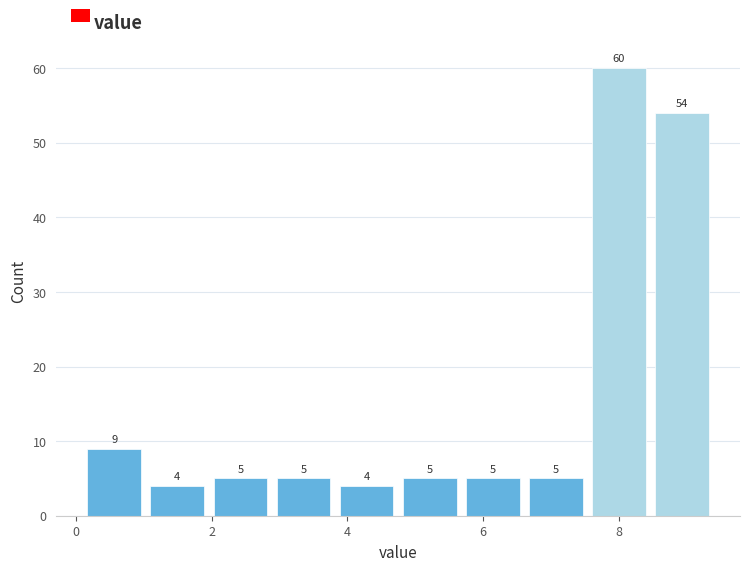

Reading left to right, list every bar in this chart as the range it spans on the x-axis followed by its height. The bar edges are not printed on the chart, so give them approximately, as read against the axis.

0.2 to 1.0: 9
1.0 to 2.0: 4
2.0 to 2.8: 5
2.8 to 3.8: 5
3.8 to 4.8: 4
4.8 to 5.6: 5
5.6 to 6.6: 5
6.6 to 7.6: 5
7.6 to 8.4: 60
8.4 to 9.4: 54